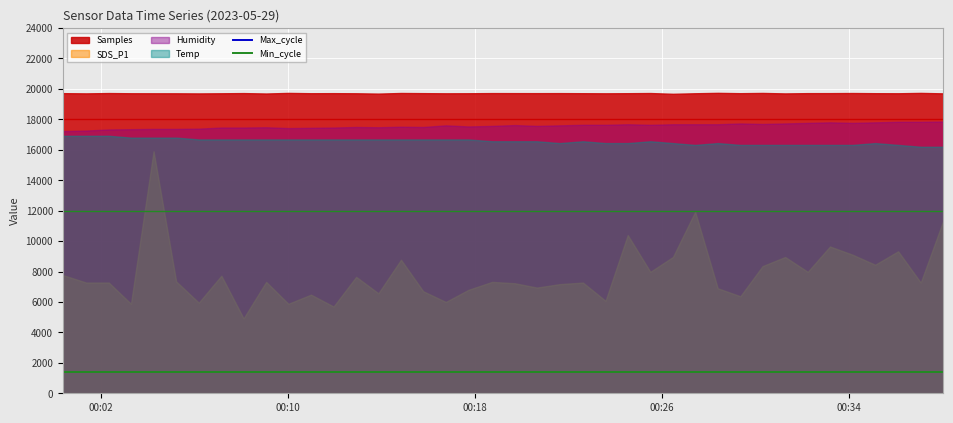

What is the value of the Min_cycle point at the 30th from the left?

1400.0